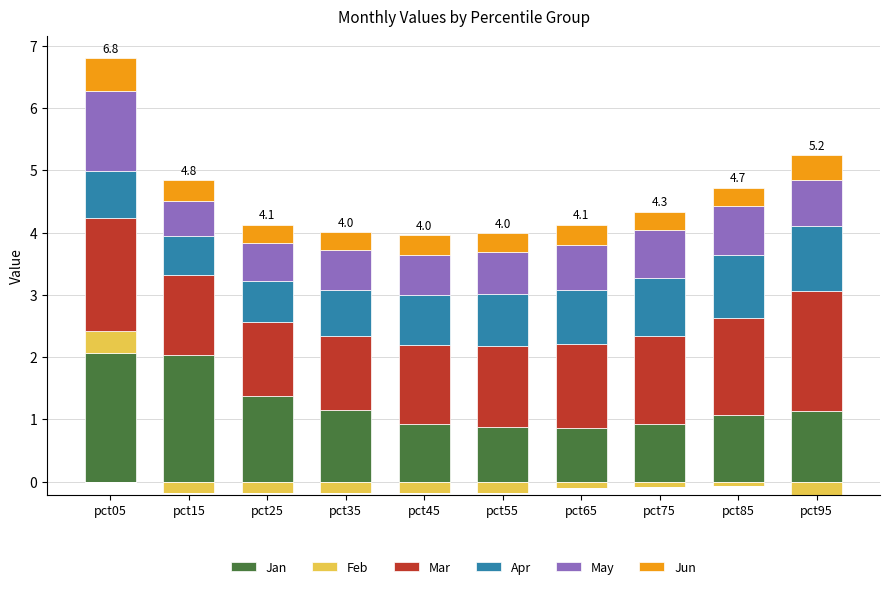

What is the difference between the highest and lowest values at pct75?

1.4